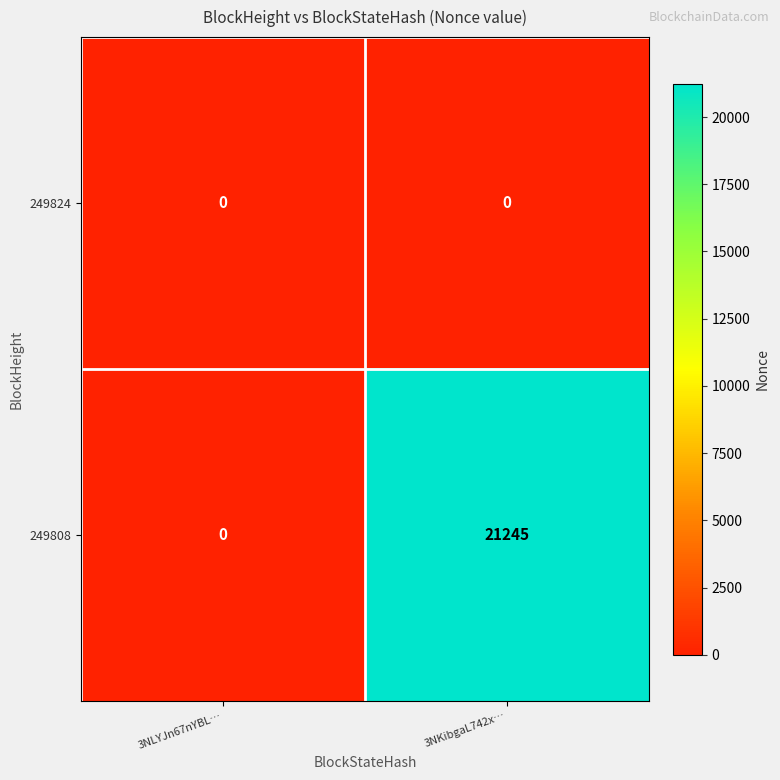

What is the difference between the 249808 values at 3NLYJn67nYBL… and 3NKibgaL742x…?

21245